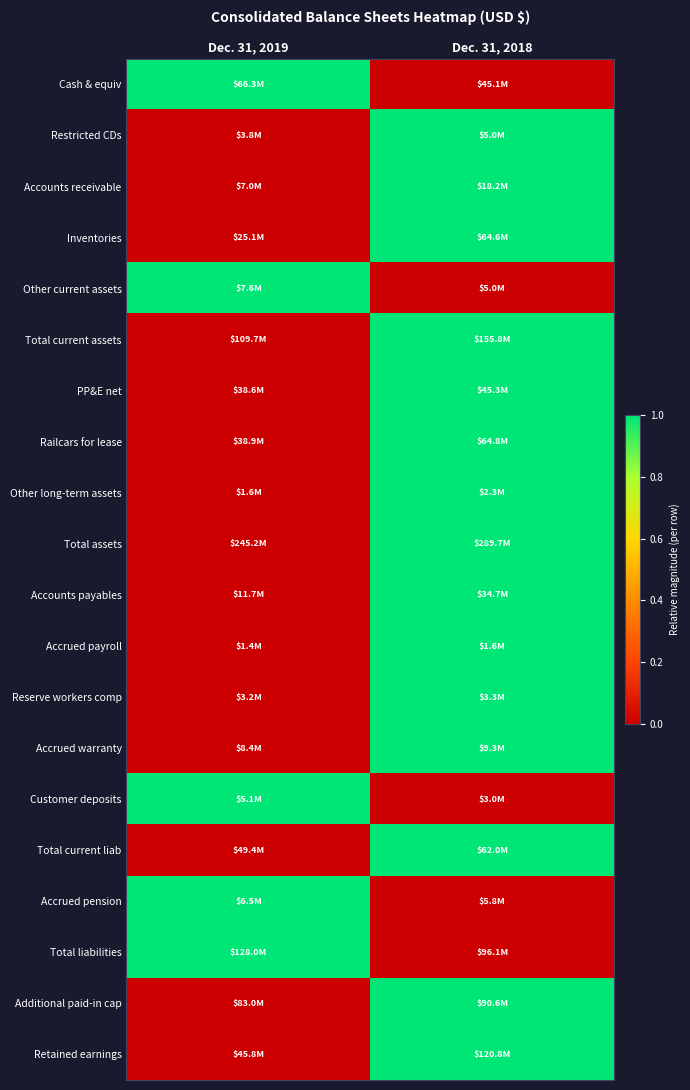

Which category has the lowest value across all series?

Dec. 31, 2018